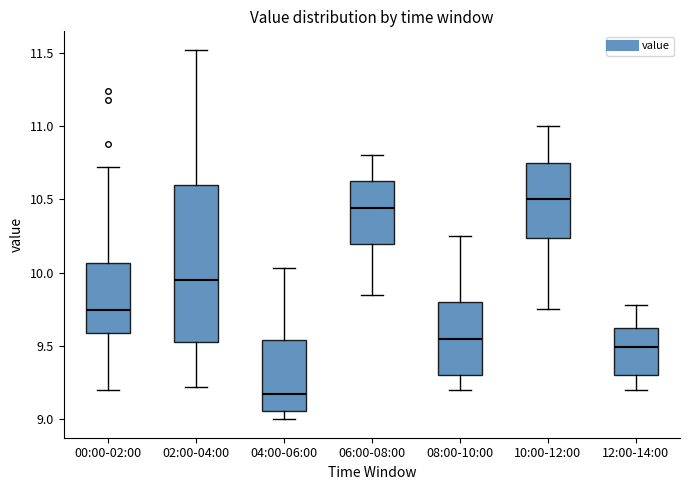

Comparing the boxes themselves (not the whiskers), which one is the tallest?

02:00-04:00